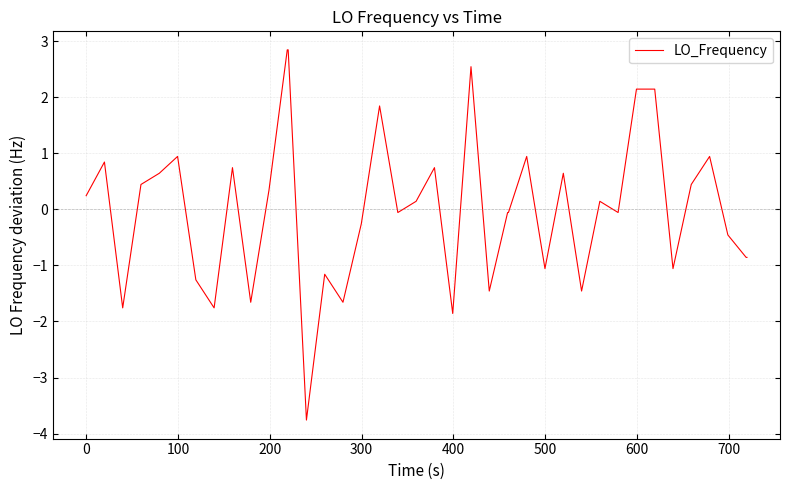

What is the smallest value displayed?

-3.8